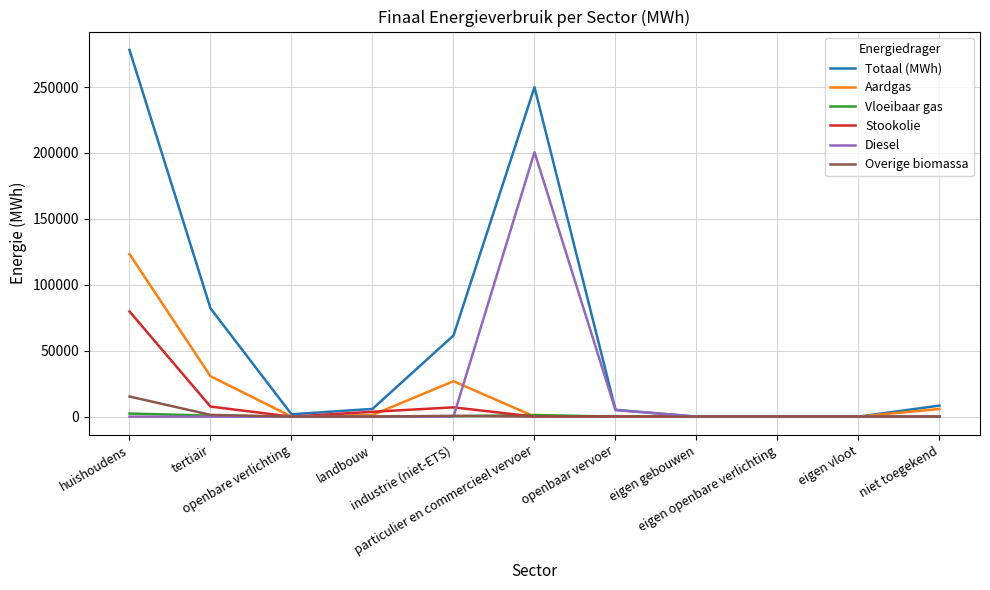

Which series has the largest range (max minus min)?

Totaal (MWh)